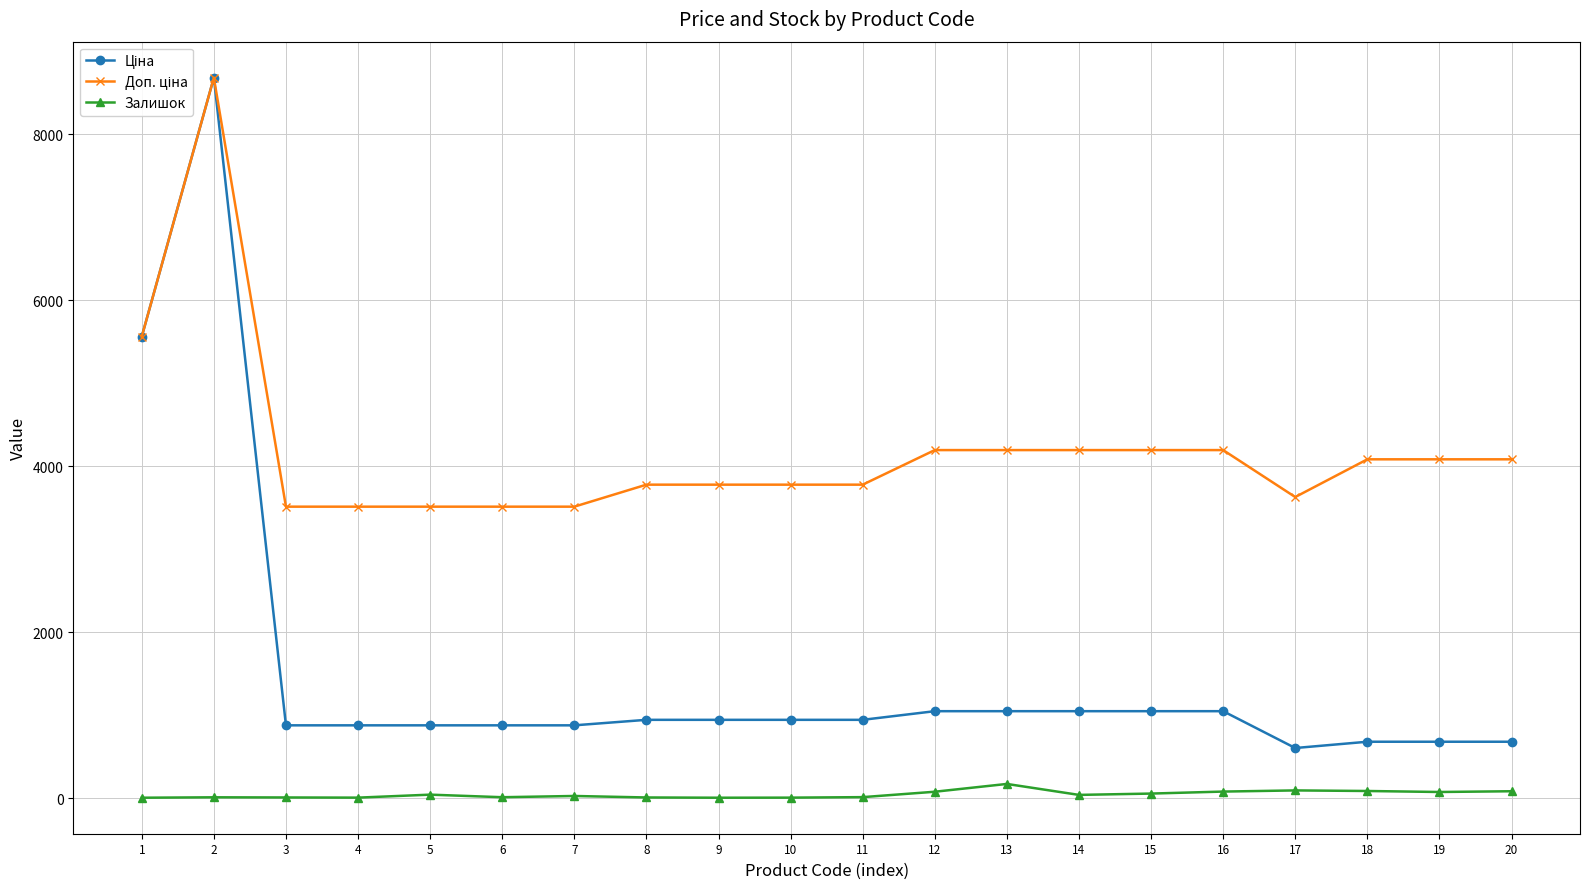

What is the maximum value shown in the chart?

8679.5